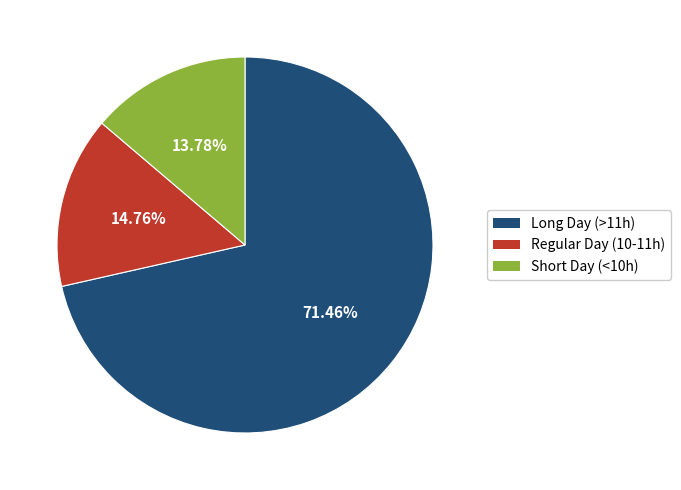

Is there any slice that represents more than half of the pie?

Yes